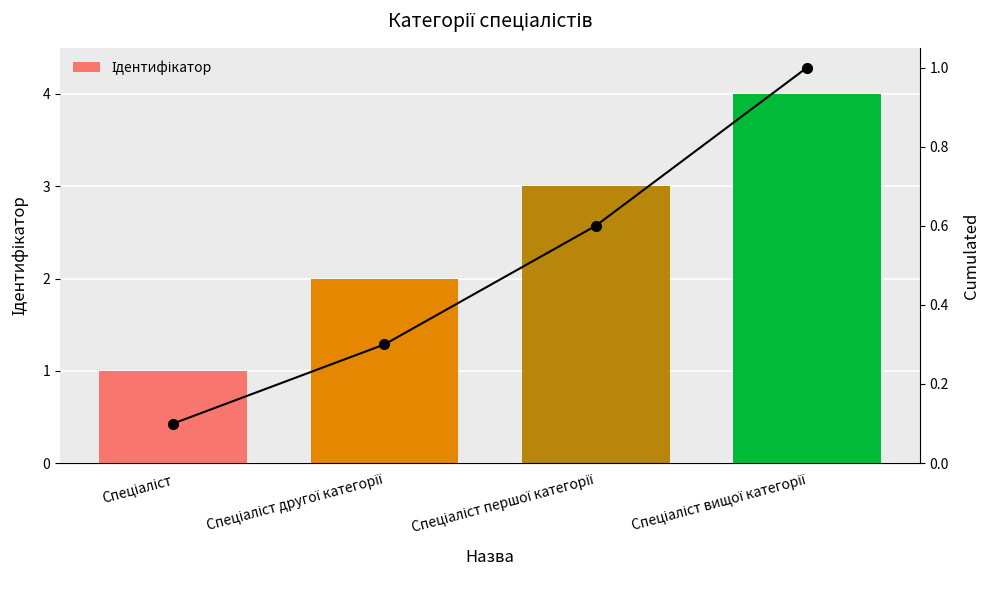

What position from the right is Спеціаліст першої категорії?

2